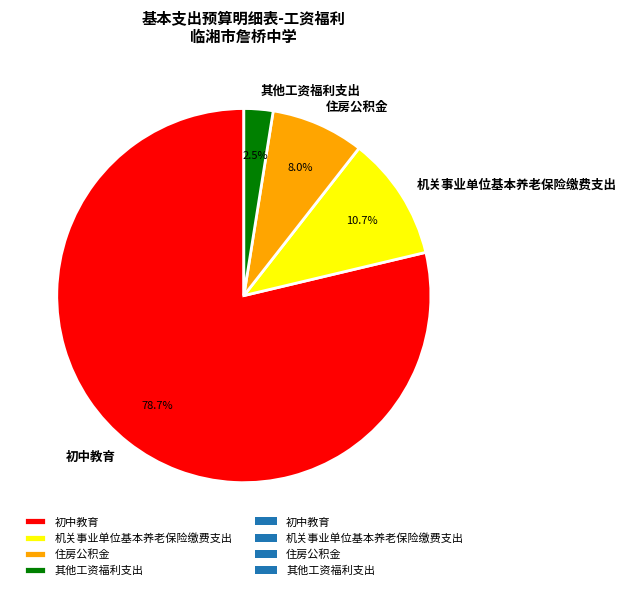

Which slice represents more than half of the pie?

初中教育